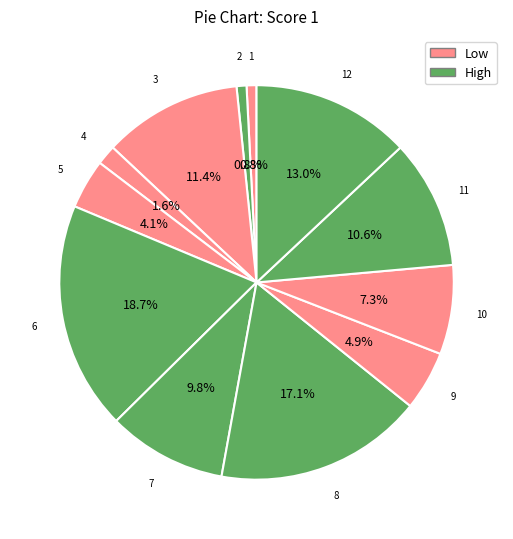

Between 7 and 2, which is larger?

7